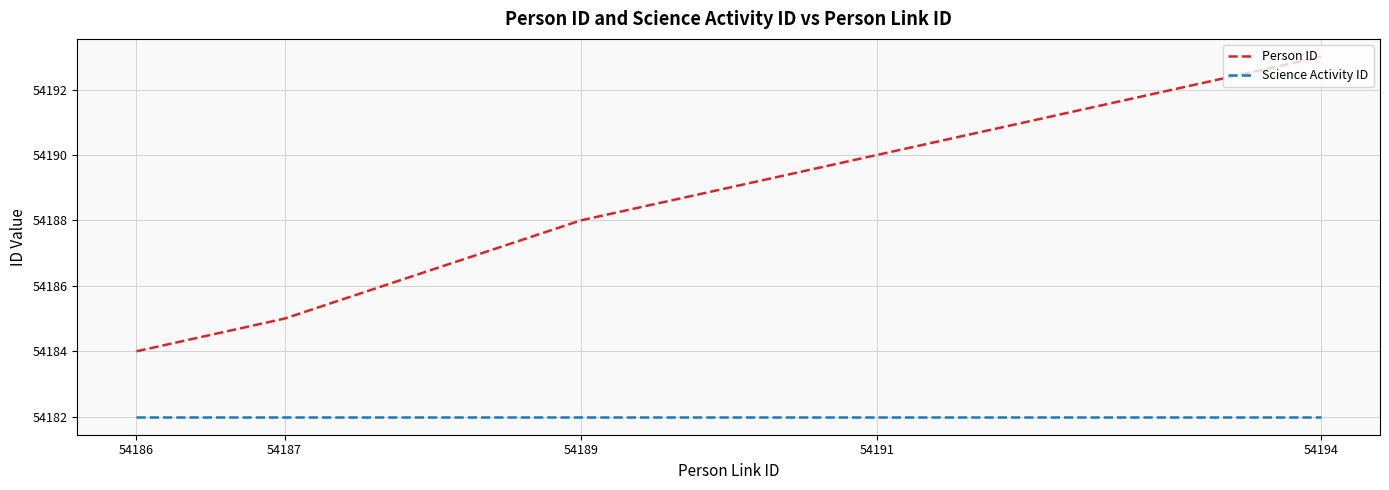

Is this an area chart (filled region under the line)?

No